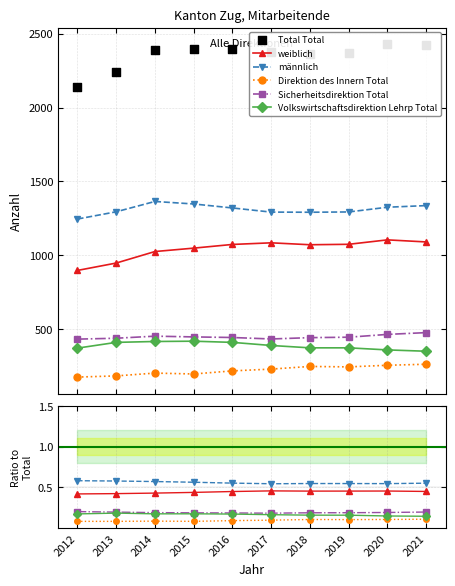

At how many categories does at least one series exceed 111?

10